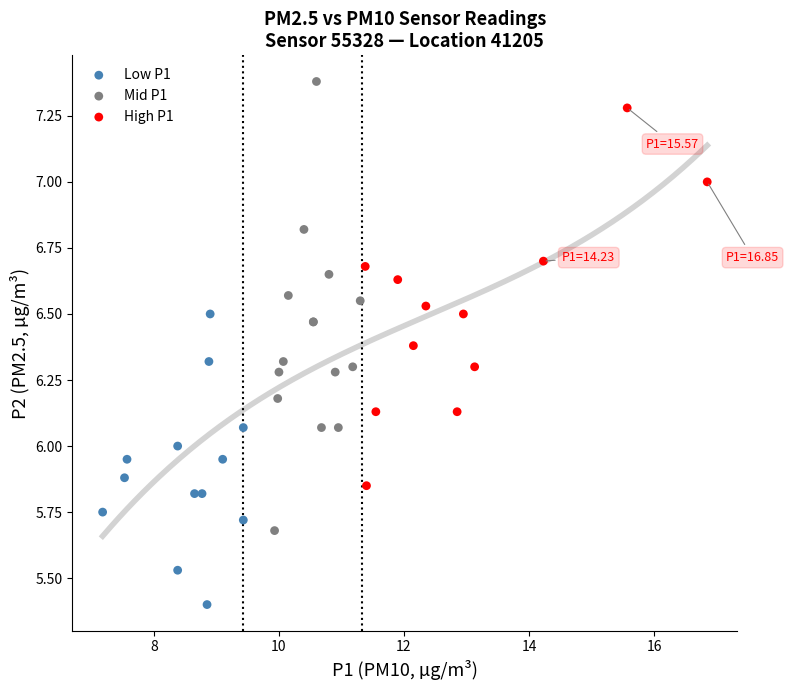

Which series reaches the maximum Y coordinate?

Mid P1